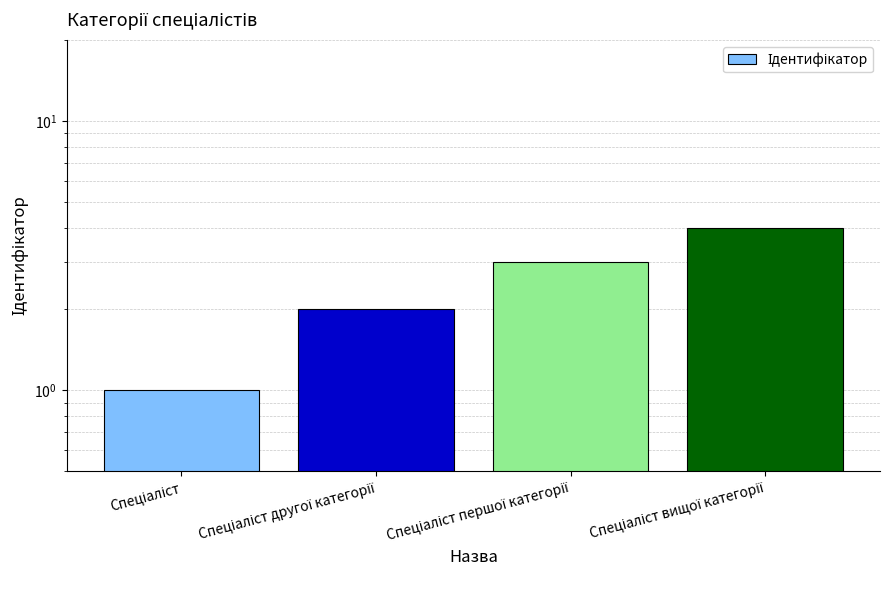

True or false: the data shows 7 at Спеціаліст вищої категорії.

False